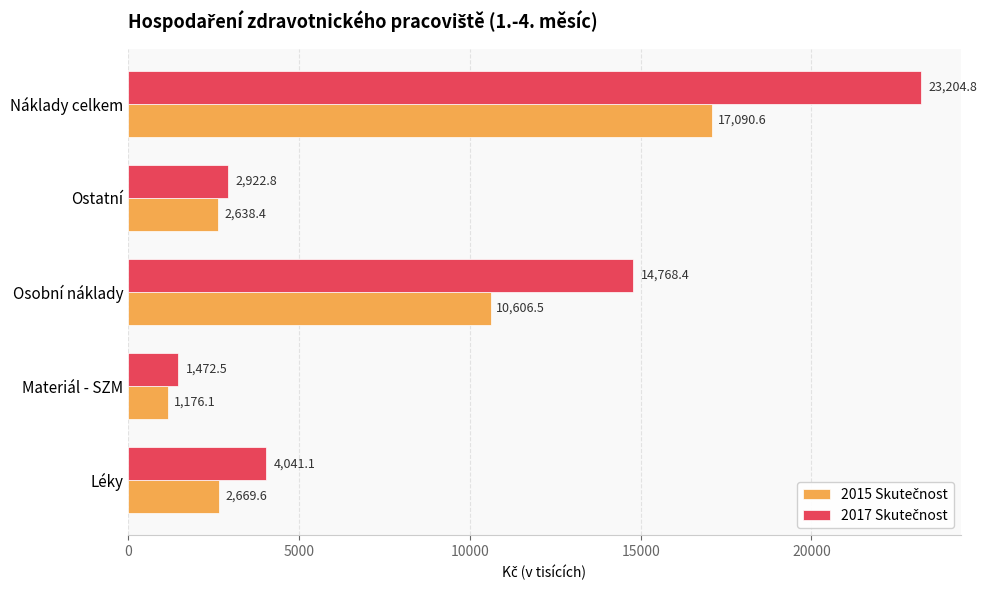

What is the total value across all series at Náklady celkem?

40295.4